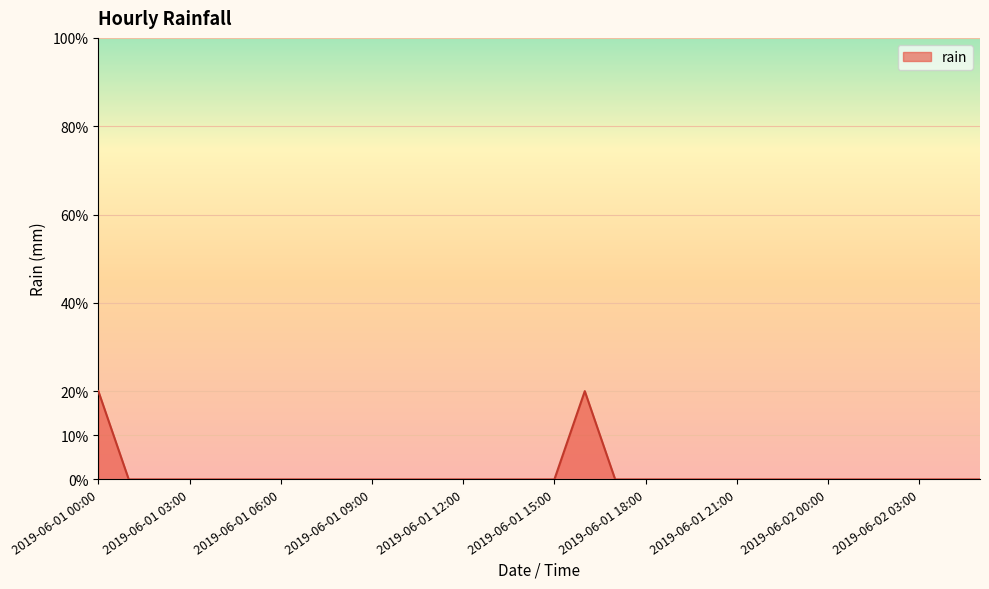

What is the label of the 22nd point from the left?

2019-06-01 21:00